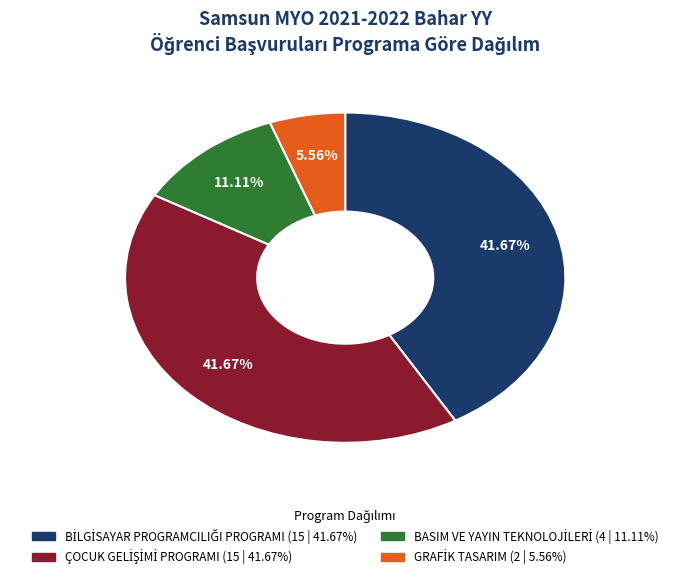

Is there a majority slice in this chart?

No